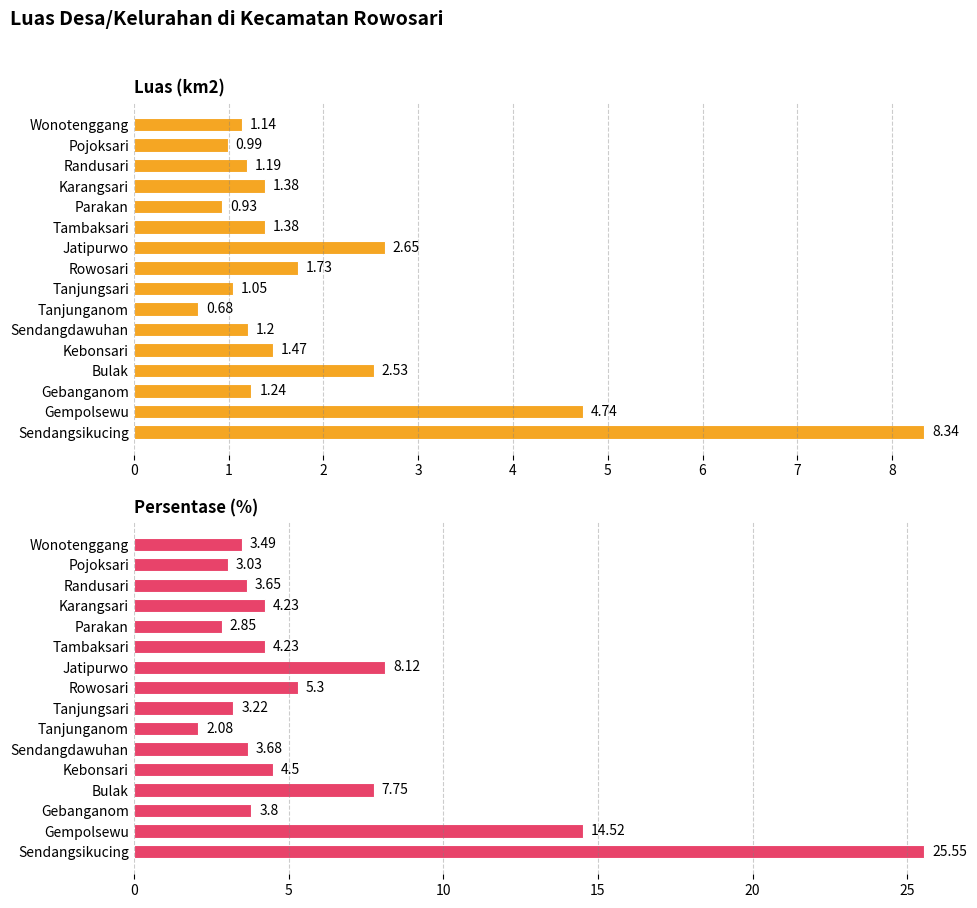

At how many categories does at least one series exceed 13?

2